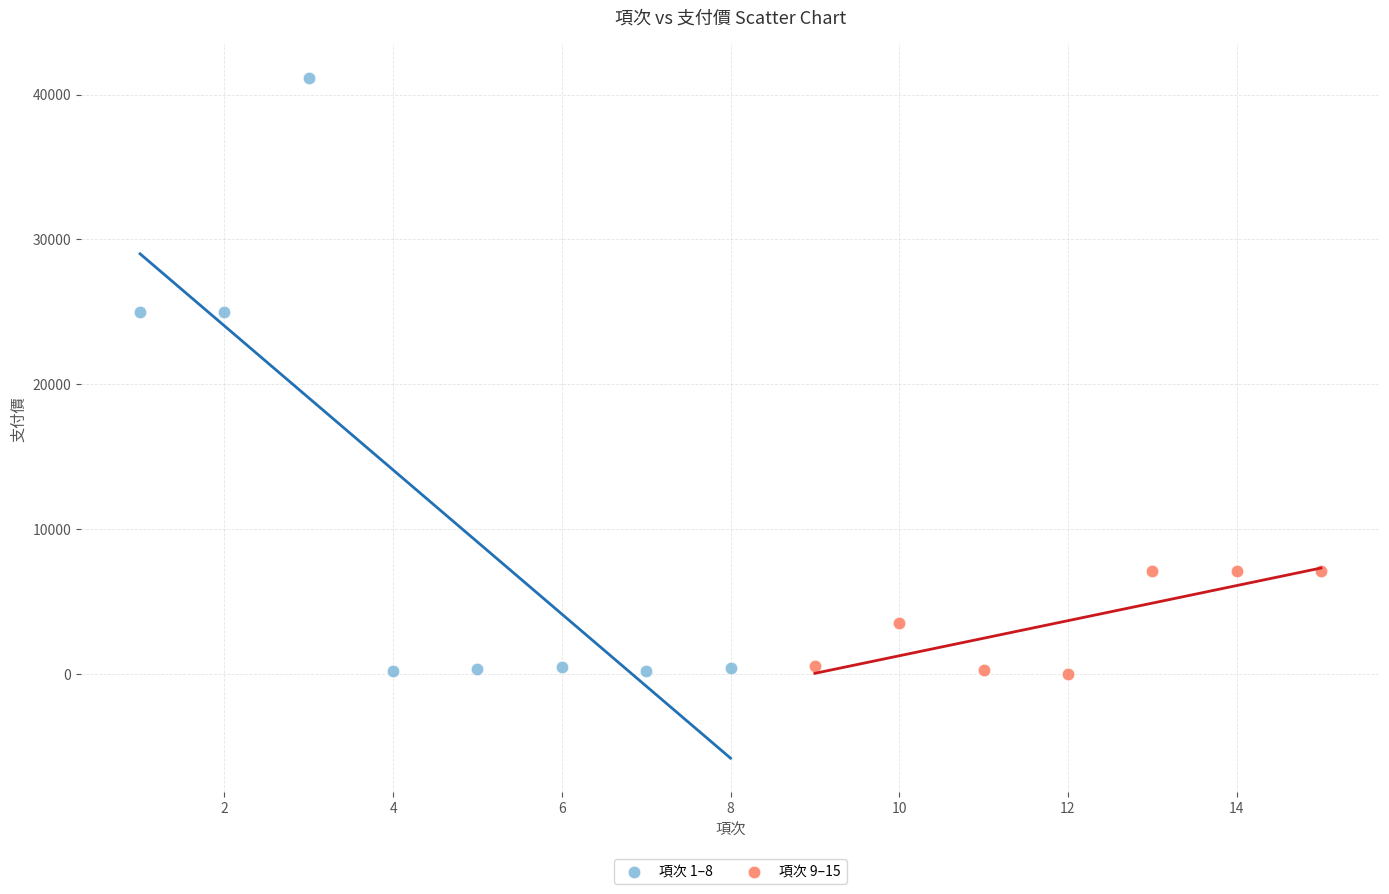

Which series reaches the maximum Y coordinate?

項次 1–8